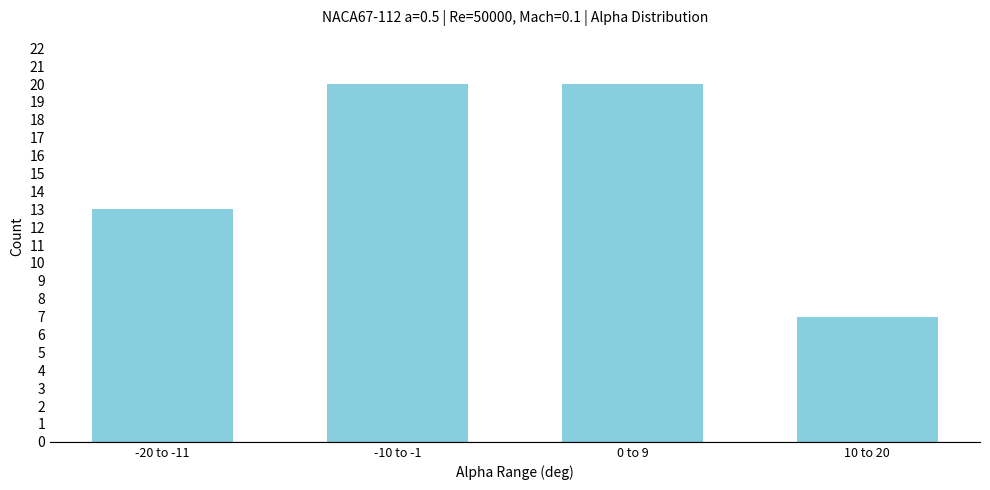

Reading left to right, extract all data points from this chart.

-20 to -11=13	-10 to -1=20	0 to 9=20	10 to 20=7